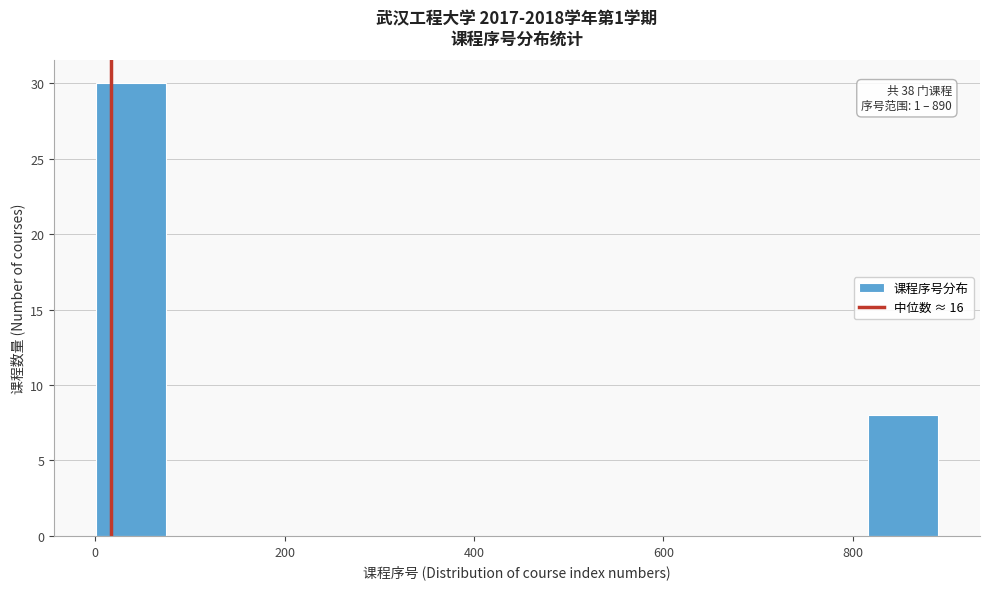

Read against the x-axis, roughly where is the centre of the tallest bar?

40